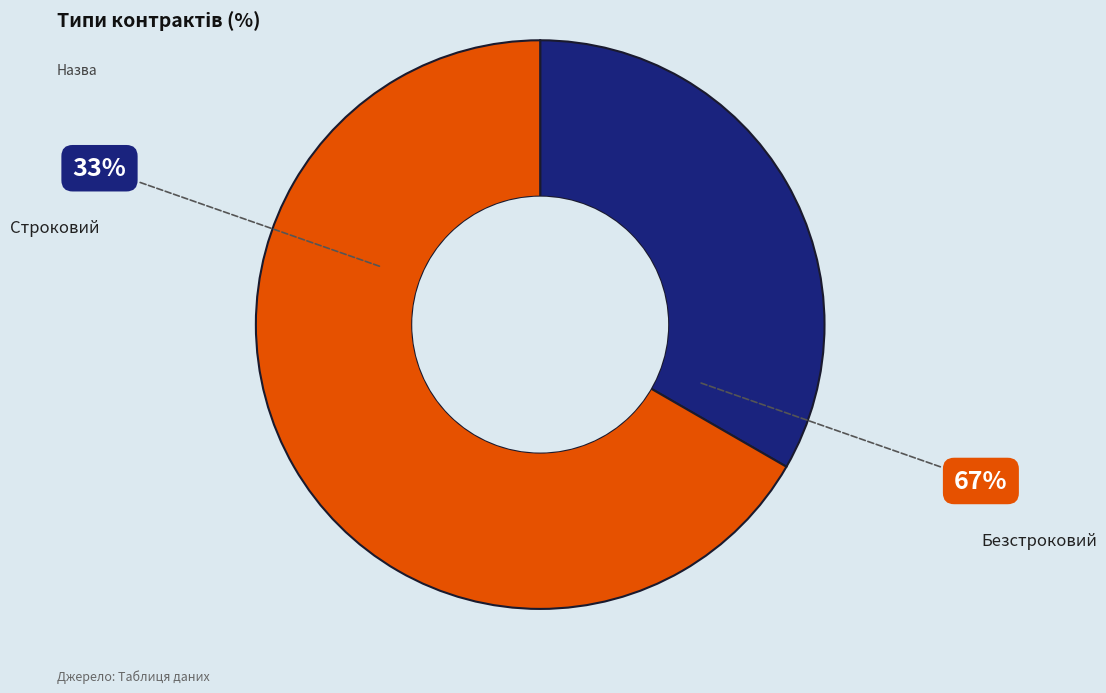

What is the smallest slice in the pie chart?

Строковий